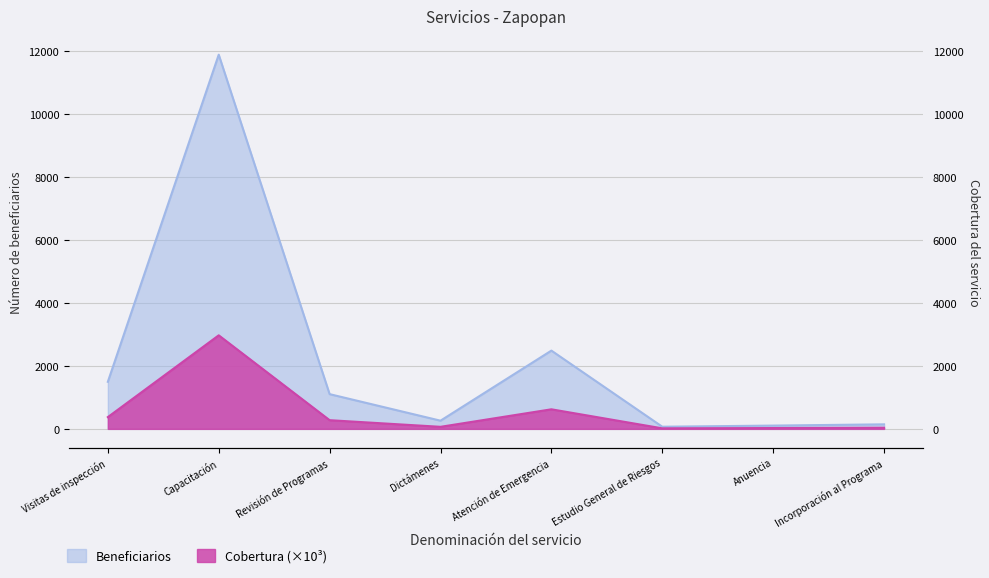

What is the sum of all values?

17560